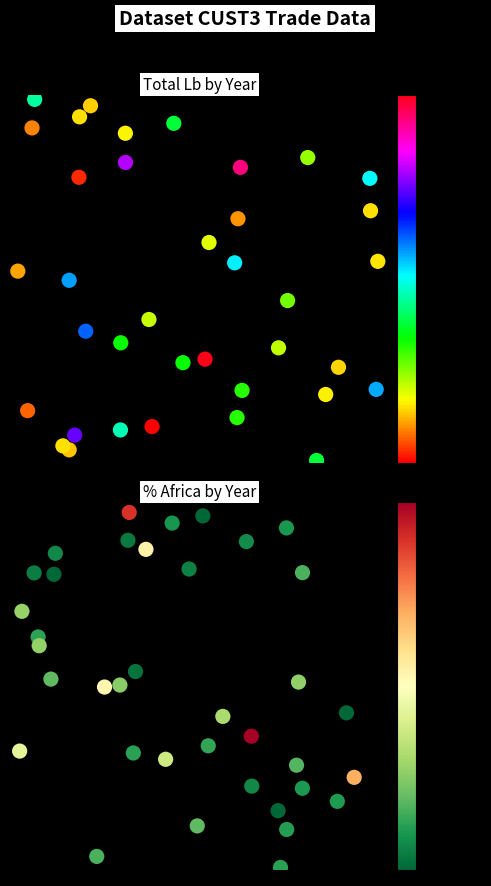

At how many categories does at least one series exceed 0?

37